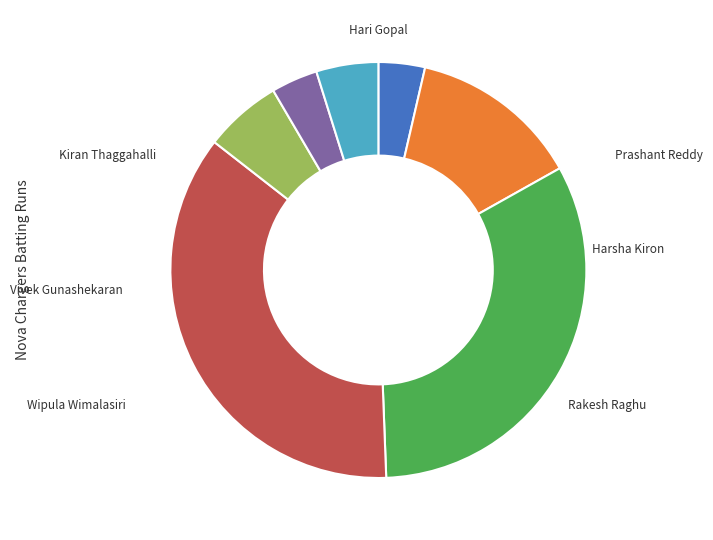

Is there any slice that represents more than half of the pie?

No